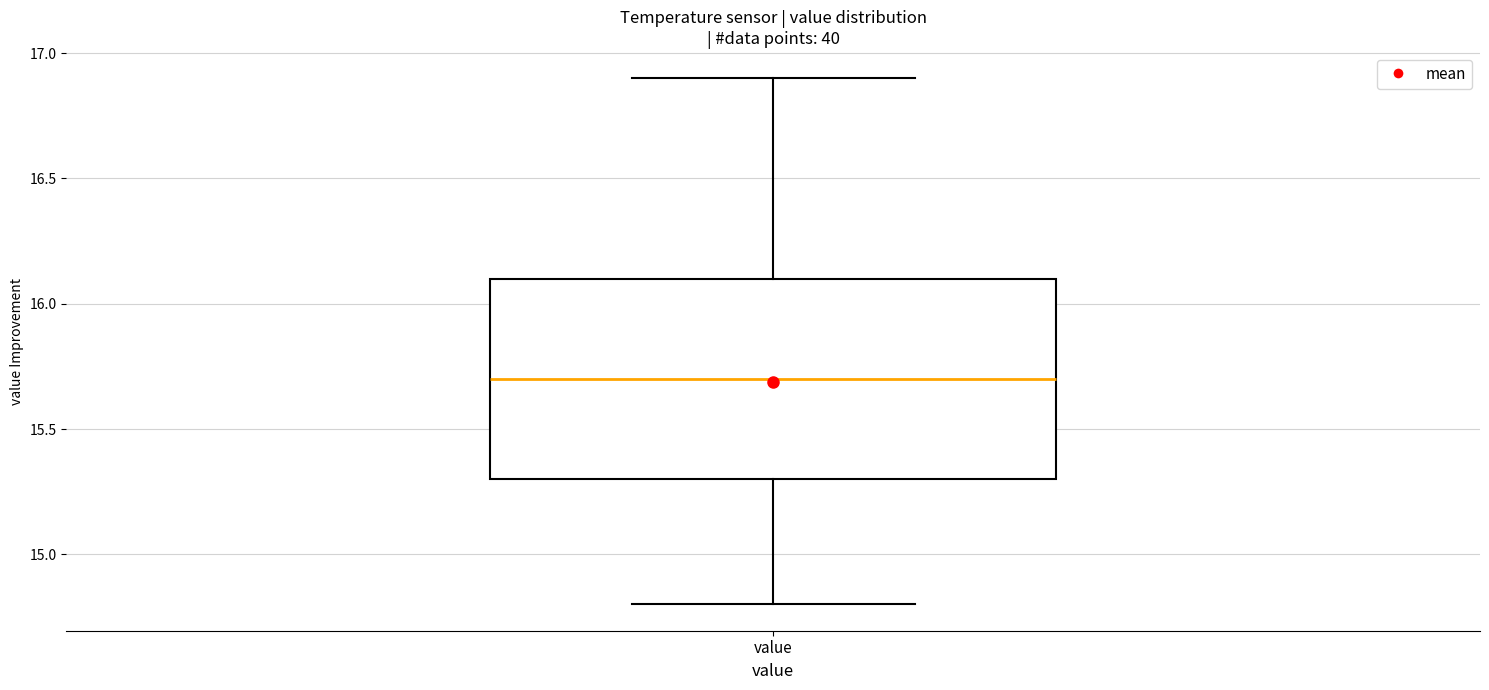

Transcribe this box plot: give where the median line is, the range the box spans, and where the two whiskers end, as read against the y-axis. The values are not printed on the chart, so give them approximately, as read against the axis.

median 15.7, box 15.3 to 16.1, whiskers 14.8 to 16.9